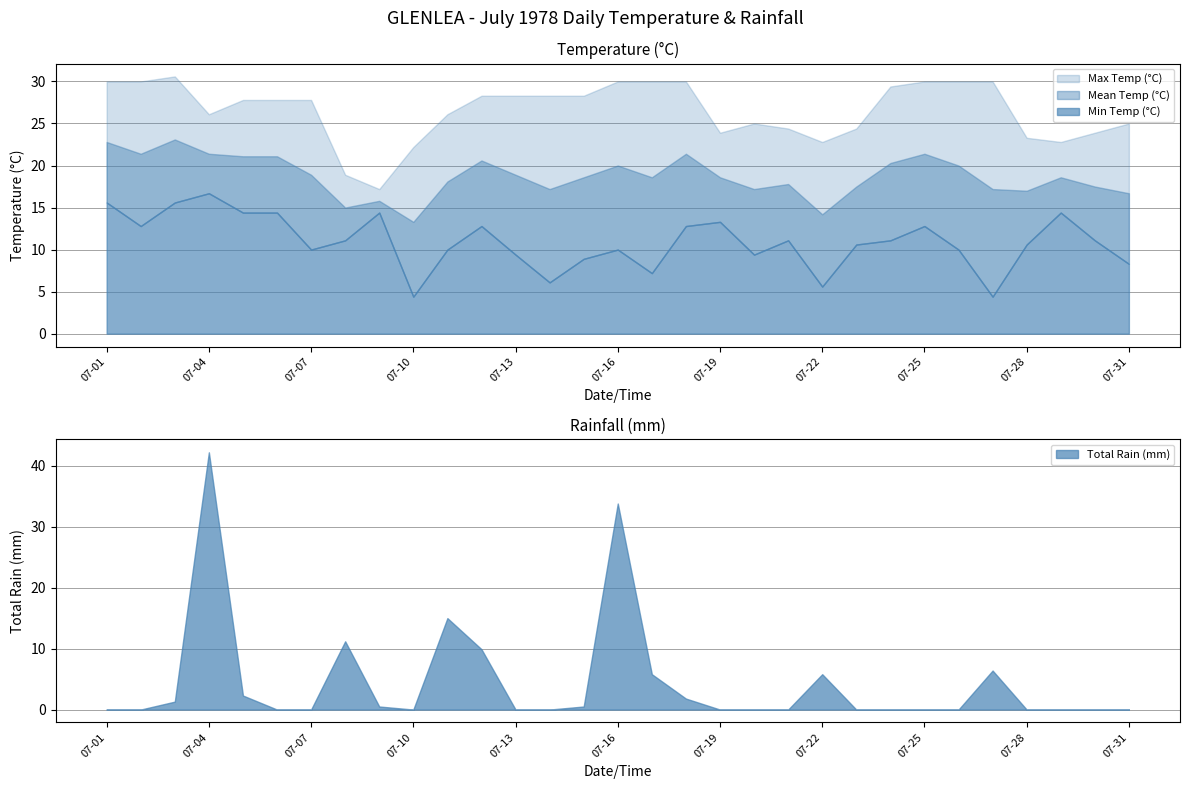

What is the difference between the maximum and minimum values in the Min Temp (°C) series?

12.3